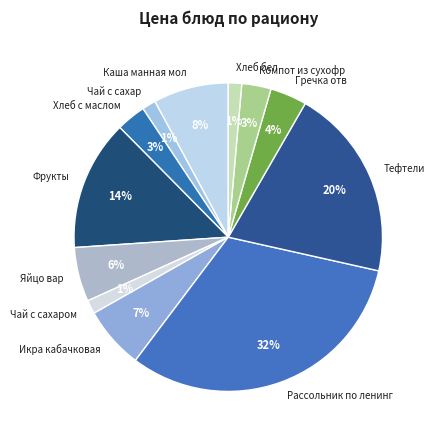

To the nearest percent, what is the average slice percentage?

8%